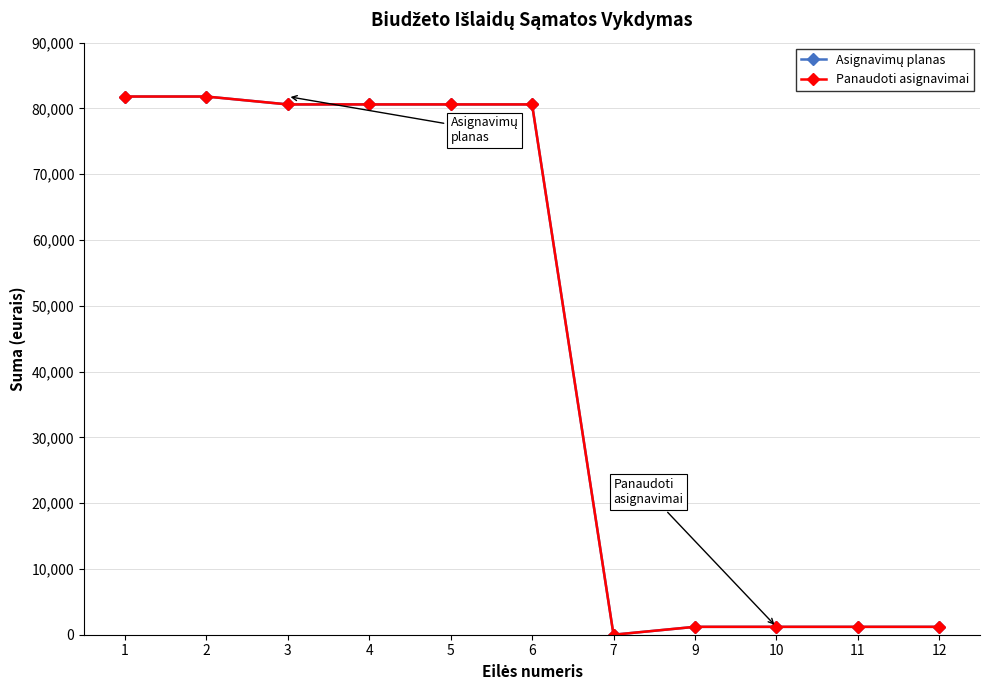

What is the difference between the Asignavimų planas values at 11 and 5?

79400